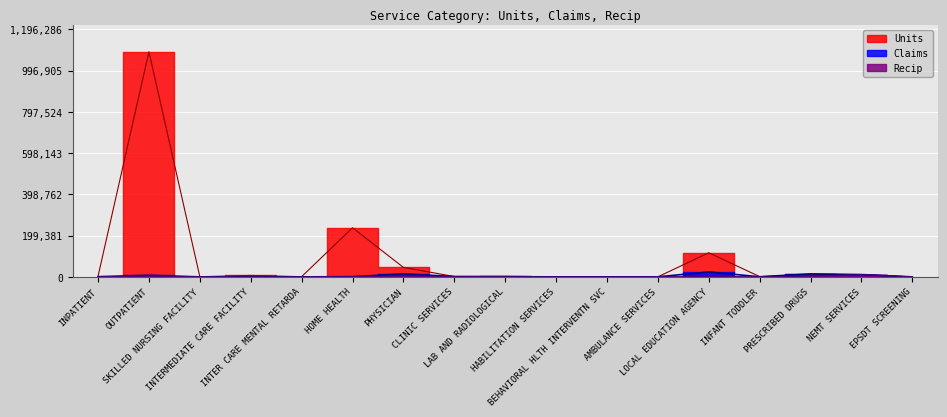

In Claims, how many points are higher than both neighbors (excluding endpoints)?

5